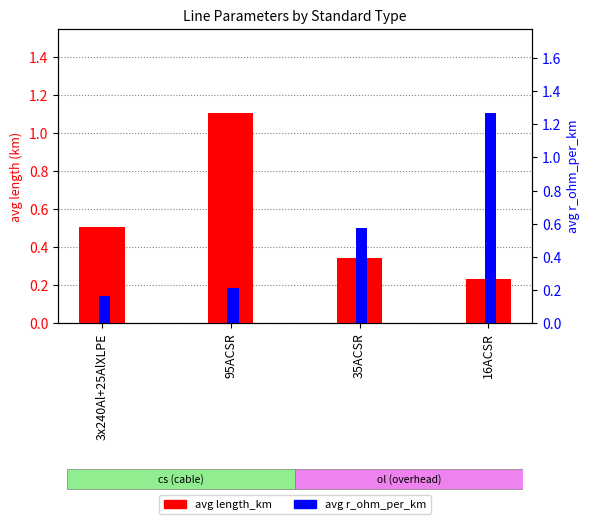

How many bars are there in total?

8